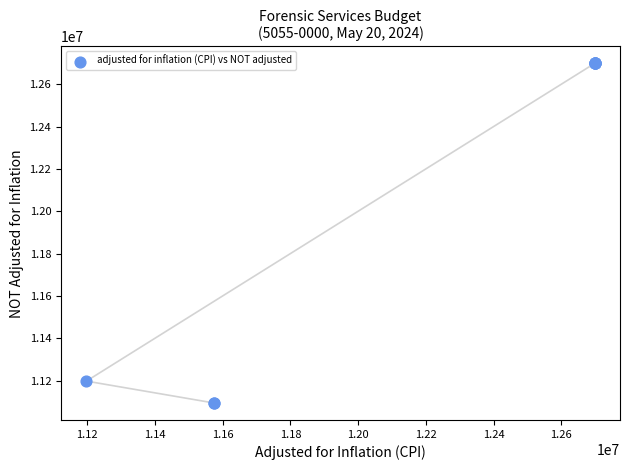

What Y value in the scatter plot is closest to 11896233?

11197923